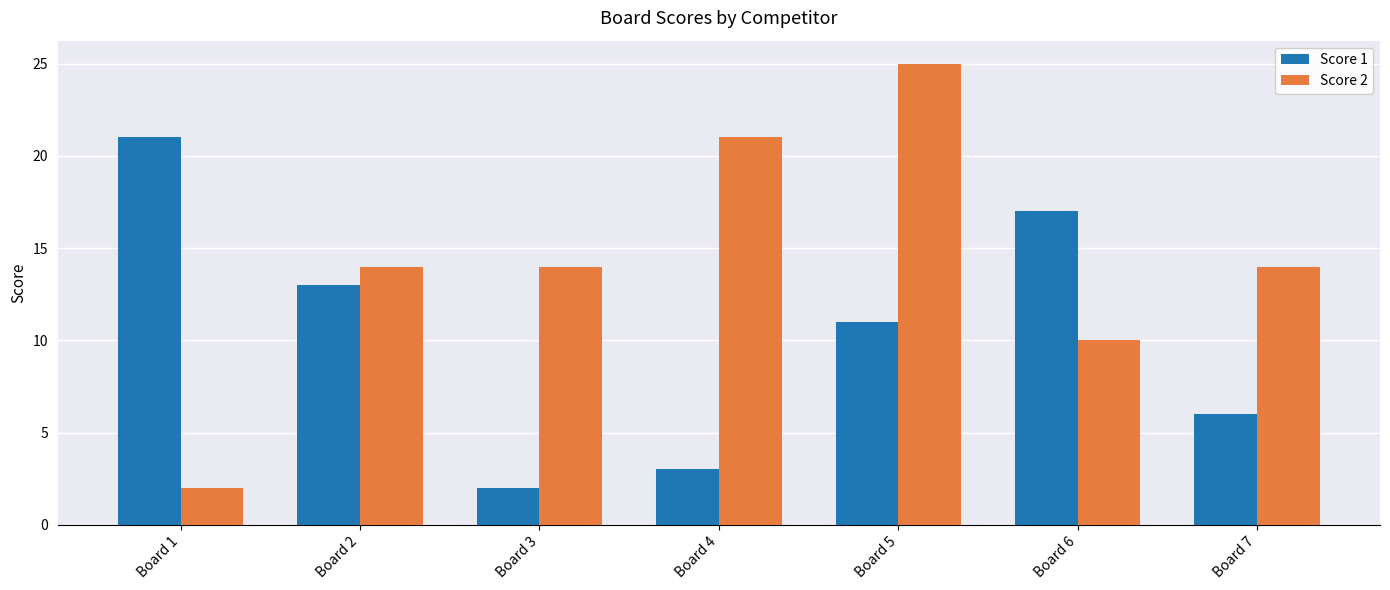

Reading left to right, list all the values displayed in this chart.

Score 1: Board 1=21	Board 2=13	Board 3=2	Board 4=3	Board 5=11	Board 6=17	Board 7=6
Score 2: Board 1=2	Board 2=14	Board 3=14	Board 4=21	Board 5=25	Board 6=10	Board 7=14